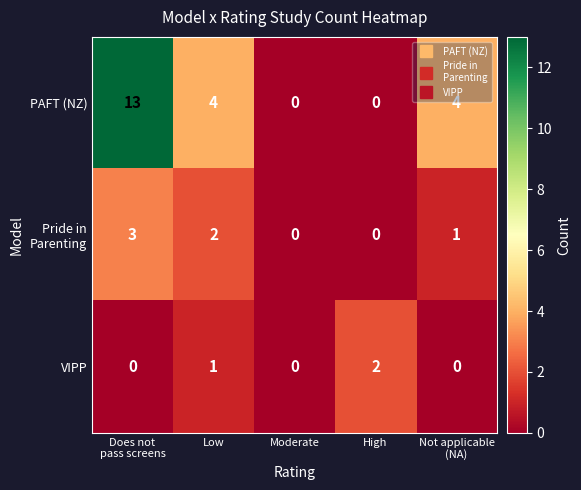

Is it true that PAFT (NZ) equals 8 at High?

False